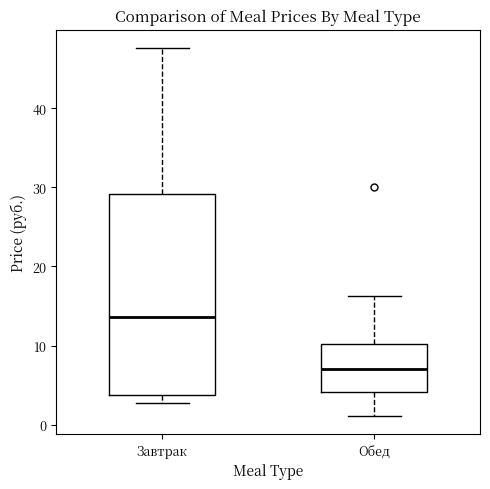

Where is the upper edge of the box for Обед on the y-axis? The values are not printed on the chart, so give them approximately, as read against the axis.

10